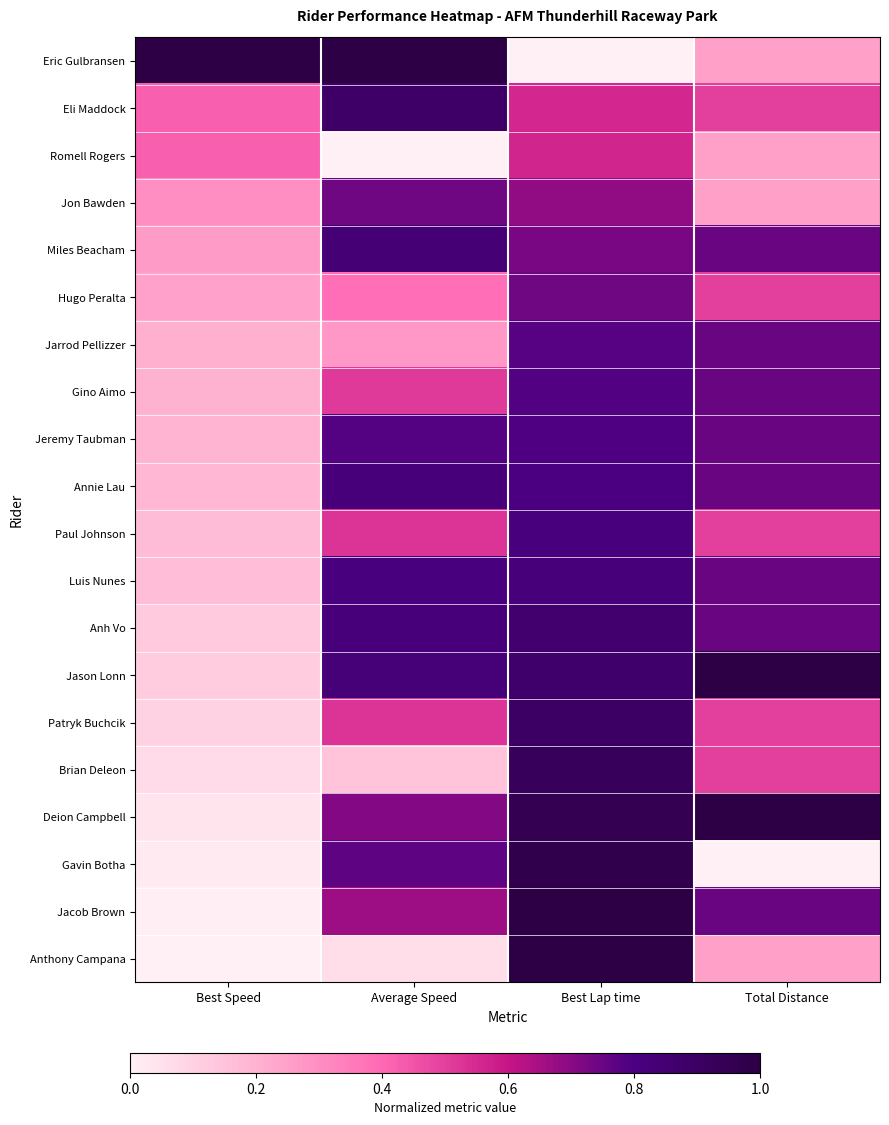

List the series in order of their peak value, highest first.

Eric Gulbransen, Jason Lonn, Deion Campbell, Anthony Campana, Jacob Brown, Gavin Botha, Brian Deleon, Patryk Buchcik, Eli Maddock, Anh Vo, Miles Beacham, Luis Nunes, Annie Lau, Paul Johnson, Jeremy Taubman, Gino Aimo, Jarrod Pellizzer, Hugo Peralta, Jon Bawden, Romell Rogers